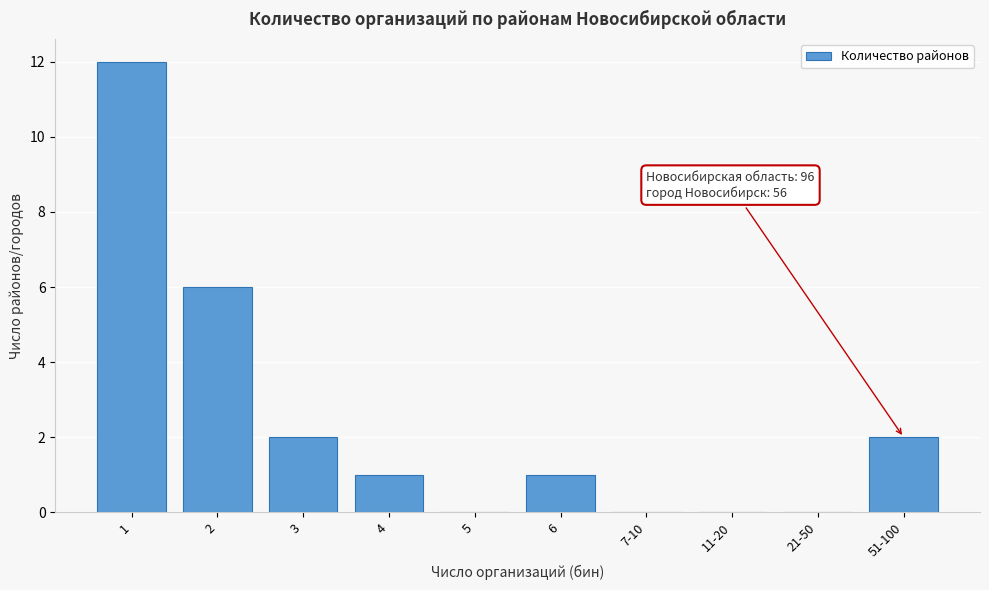

Reading right to left, extract all data points from this chart.

51-100=2	21-50=0	11-20=0	7-10=0	6=1	5=0	4=1	3=2	2=6	1=12